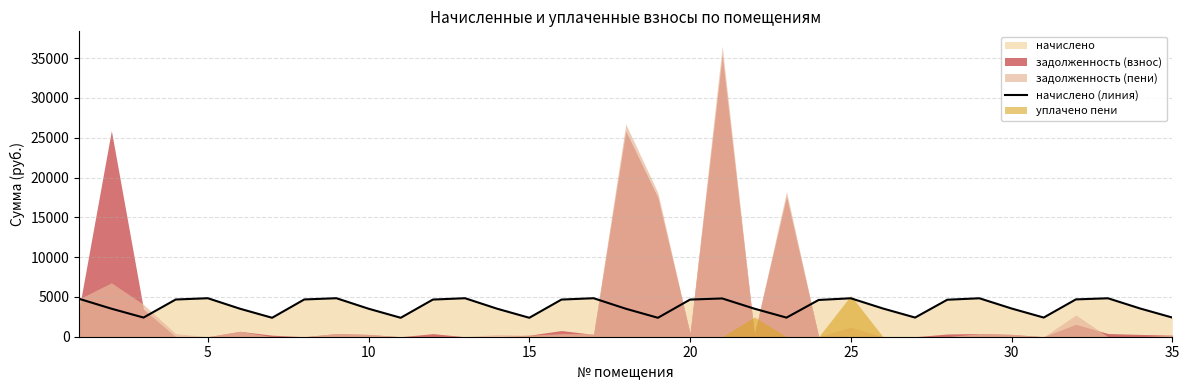

How many lines are shown in the chart?

1